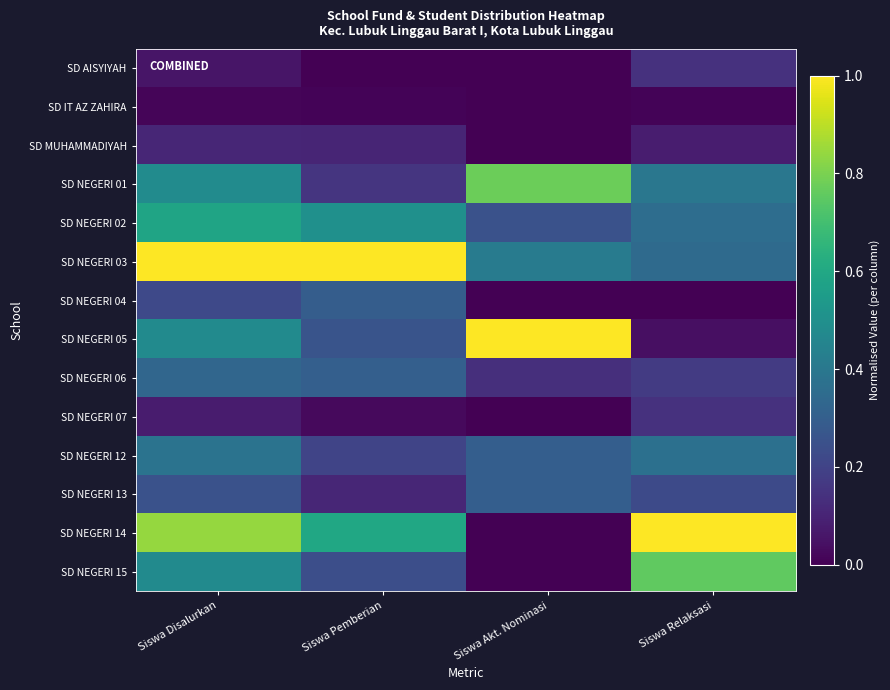

How many distinct data groups are displayed?

14